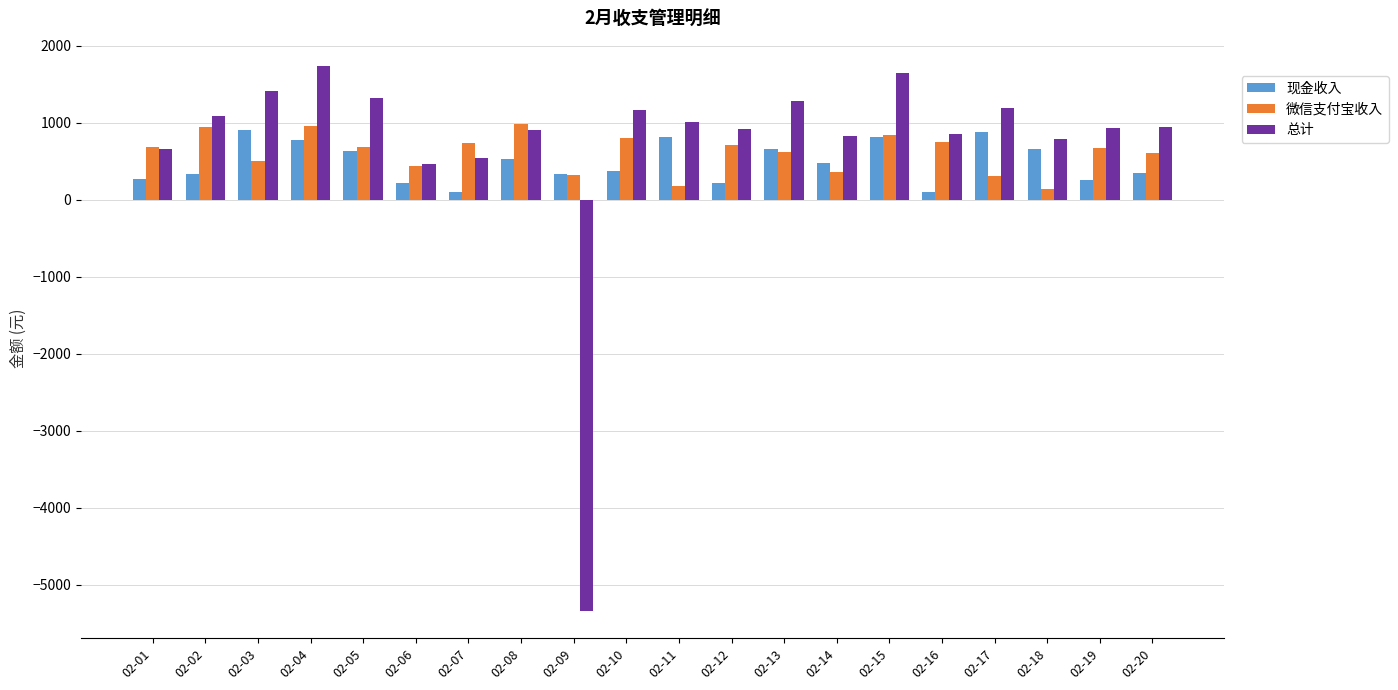

What is the difference between the maximum and minimum values in the 现金收入 series?

807